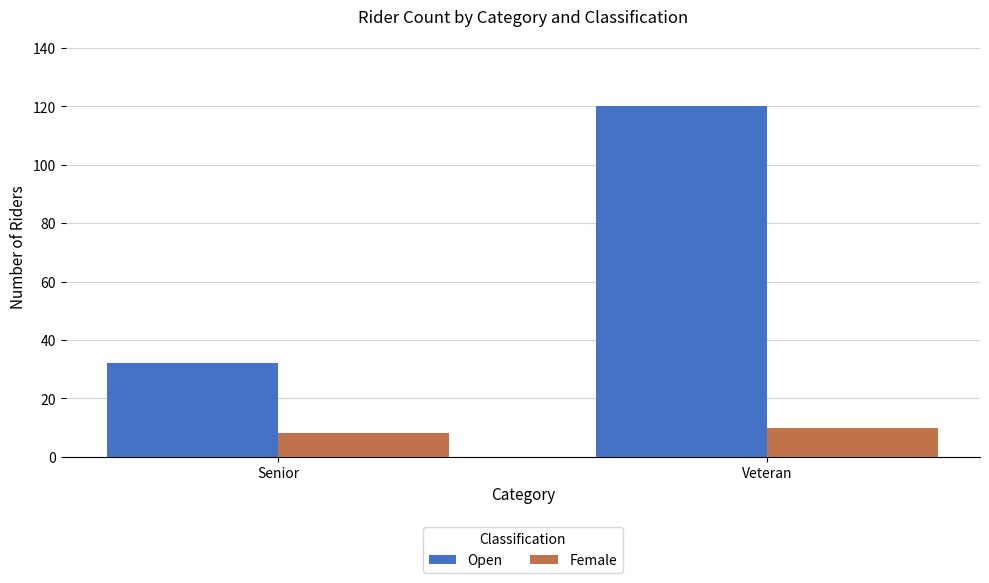

Reading left to right, transcribe all the data shown in this chart.

Open: 32	120
Female: 8	10